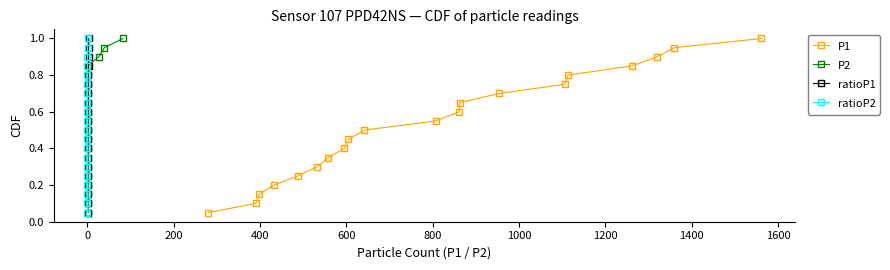

How many lines are shown in the chart?

4